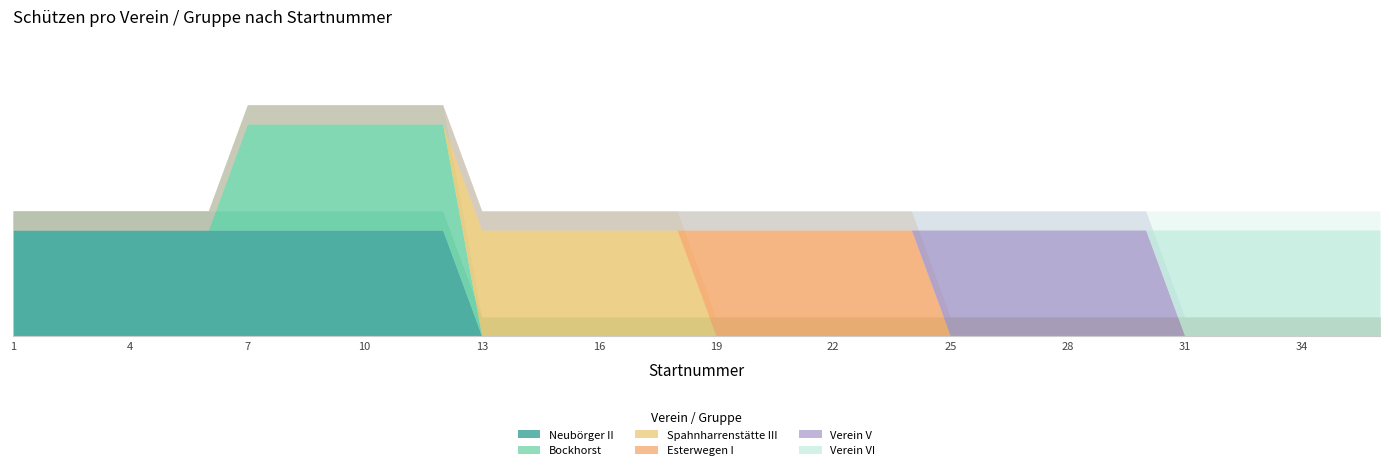

Which series changed the most between 18 and 35?

Spahnharrenstätte III